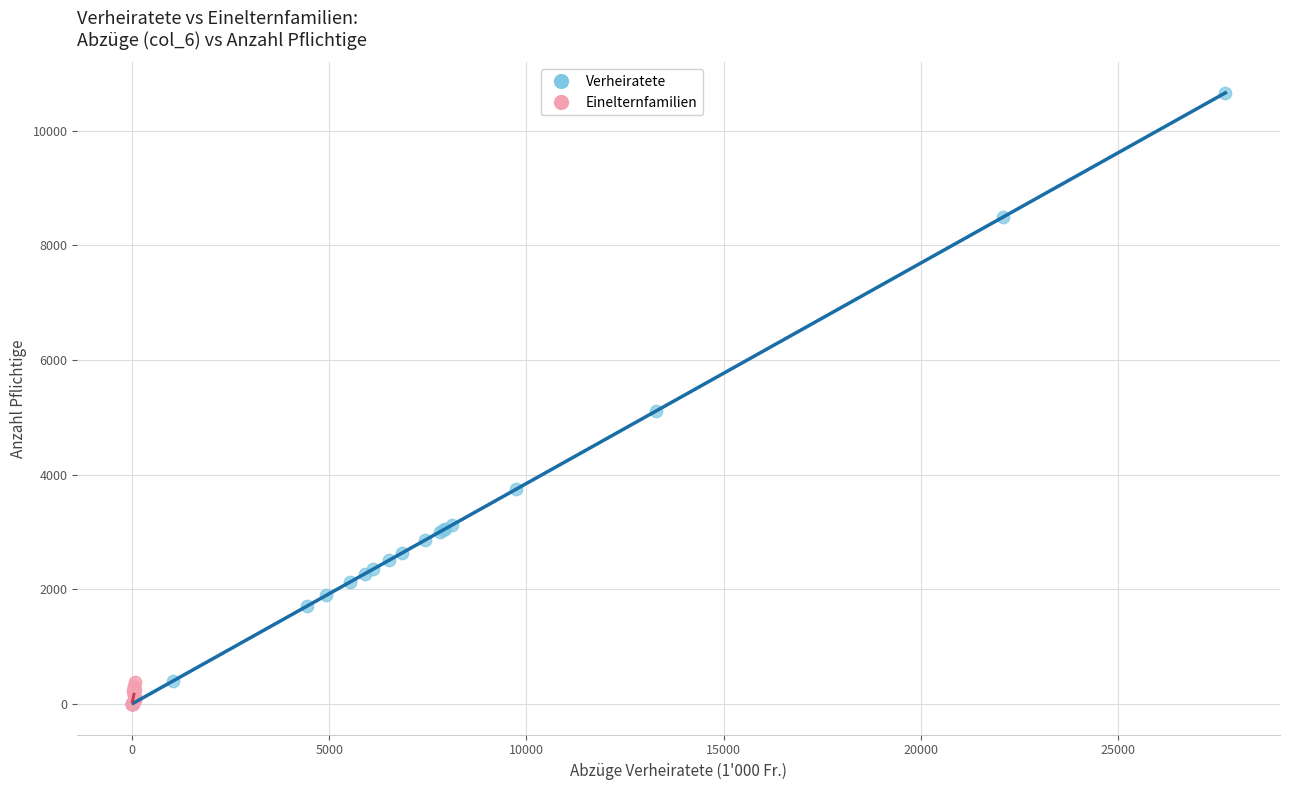

Which series contains the highest Y value?

Verheiratete